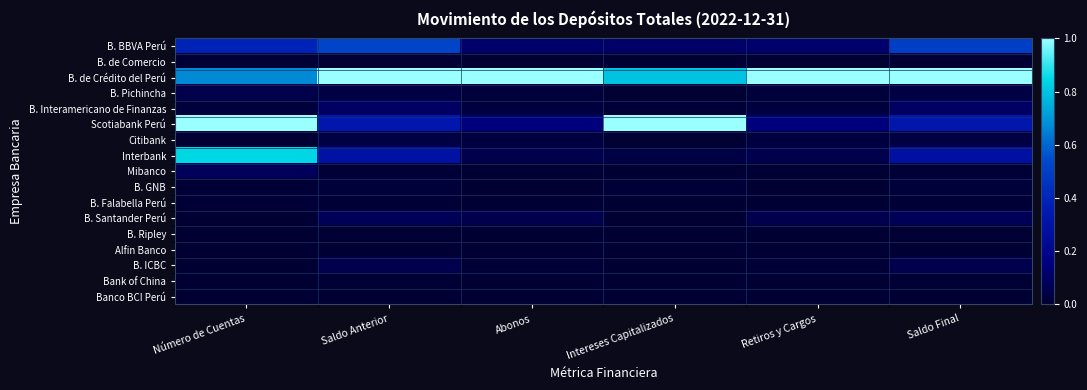

Which series changed the most between Intereses Capitalizados and Retiros y Cargos?

Scotiabank Perú